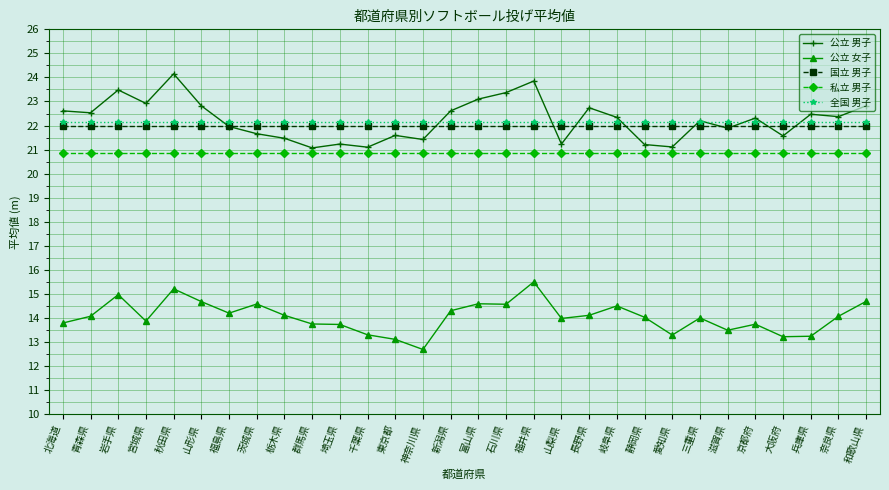

Is the value of 国立 男子 at 山形県 greater than the value of 公立 男子 at 岐阜県?

No